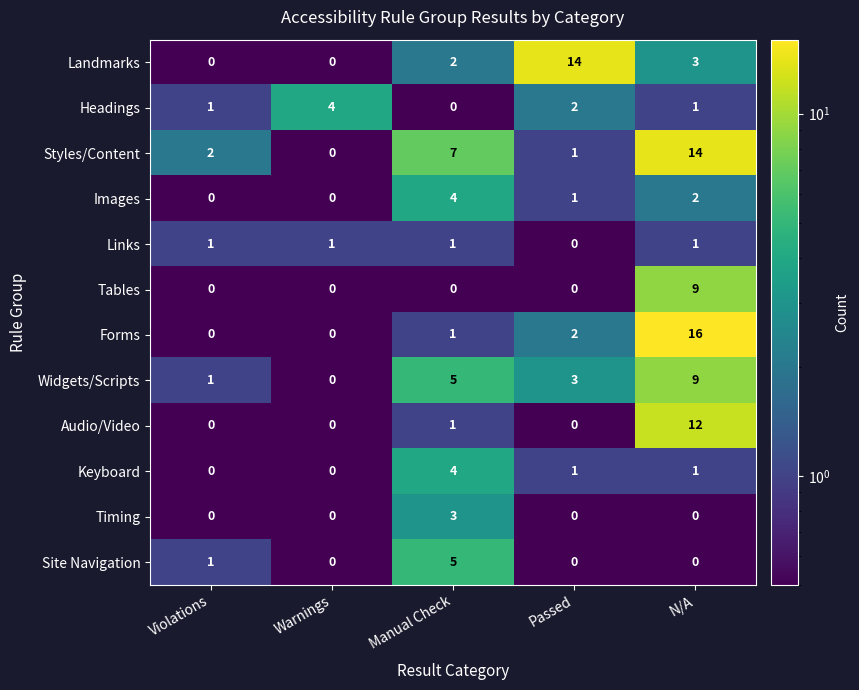

At which label does Widgets/Scripts first exceed 3?

Manual Check